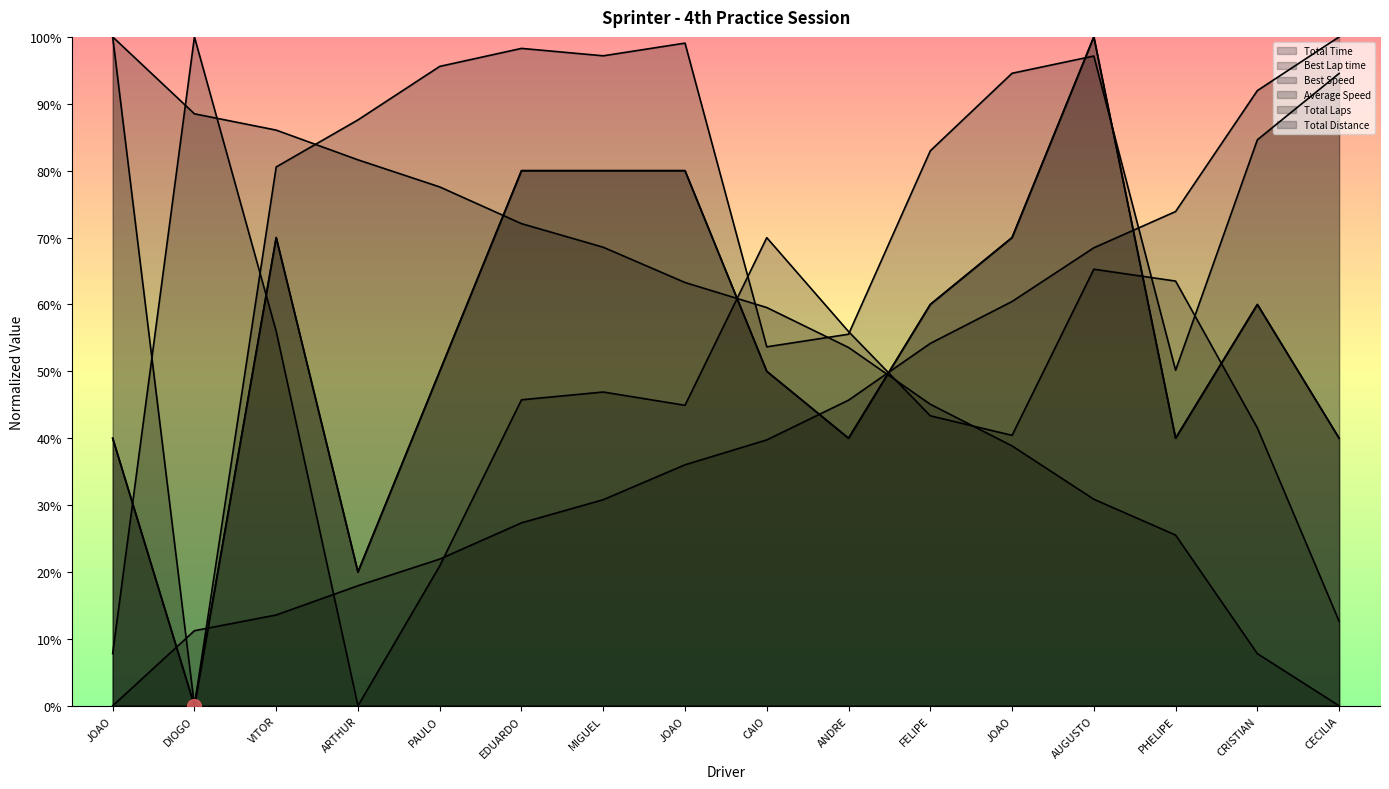

Is the value of Total Distance at AUGUSTO greater than the value of Best Lap time at AUGUSTO?

Yes